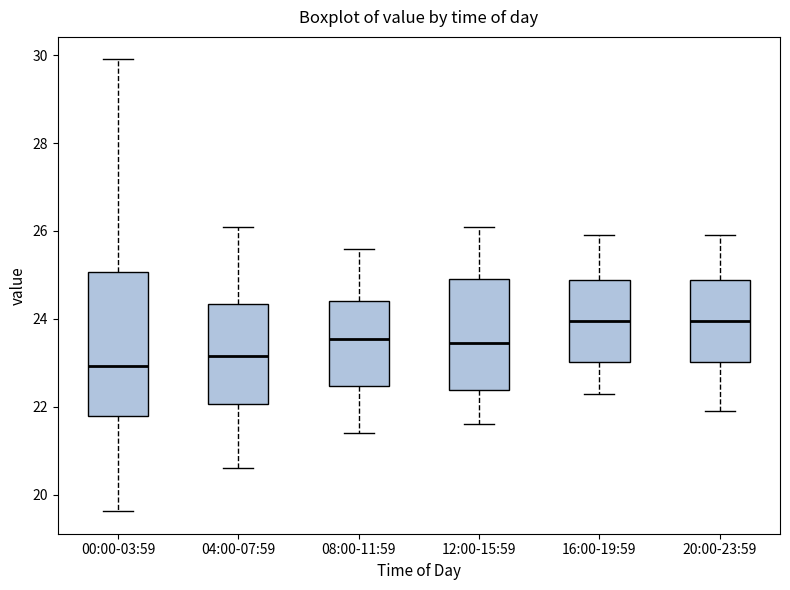

Reading left to right, transcribe this box plot: for each box, give where its median line is, the range the box spans, and where its two whiskers end, as read against the y-axis. The values are not printed on the chart, so give them approximately, as read against the axis.

00:00-03:59: median 23.0, box 21.8 to 25.0, whiskers 19.6 to 30.0
04:00-07:59: median 23.2, box 22.0 to 24.4, whiskers 20.6 to 26.2
08:00-11:59: median 23.6, box 22.4 to 24.4, whiskers 21.4 to 25.6
12:00-15:59: median 23.4, box 22.4 to 25.0, whiskers 21.6 to 26.2
16:00-19:59: median 24.0, box 23.0 to 24.8, whiskers 22.4 to 26.0
20:00-23:59: median 24.0, box 23.0 to 24.8, whiskers 22.0 to 26.0